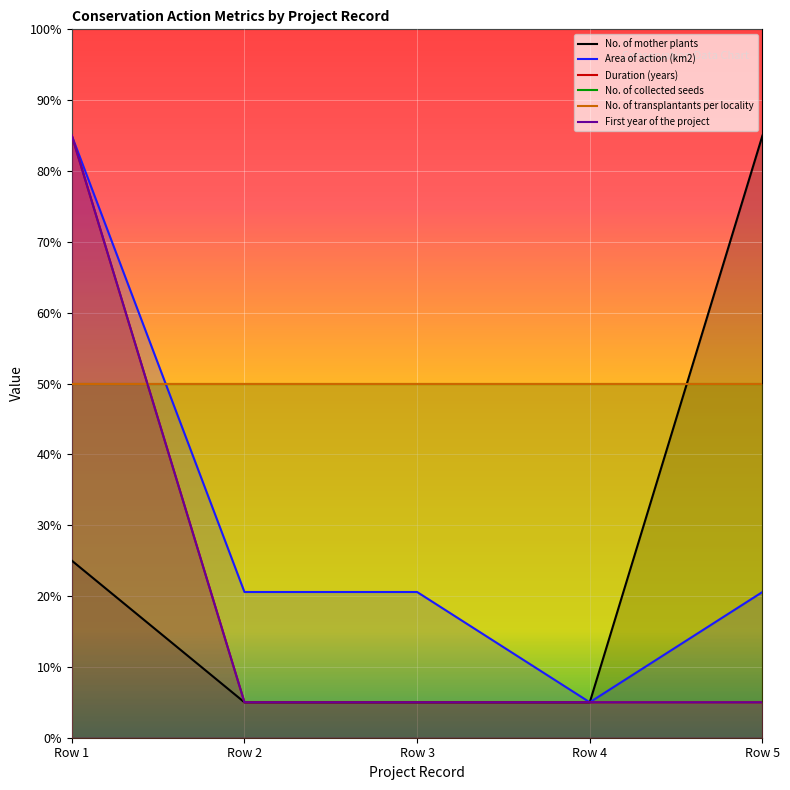

Which series has the widest spread of values?

No. of mother plants